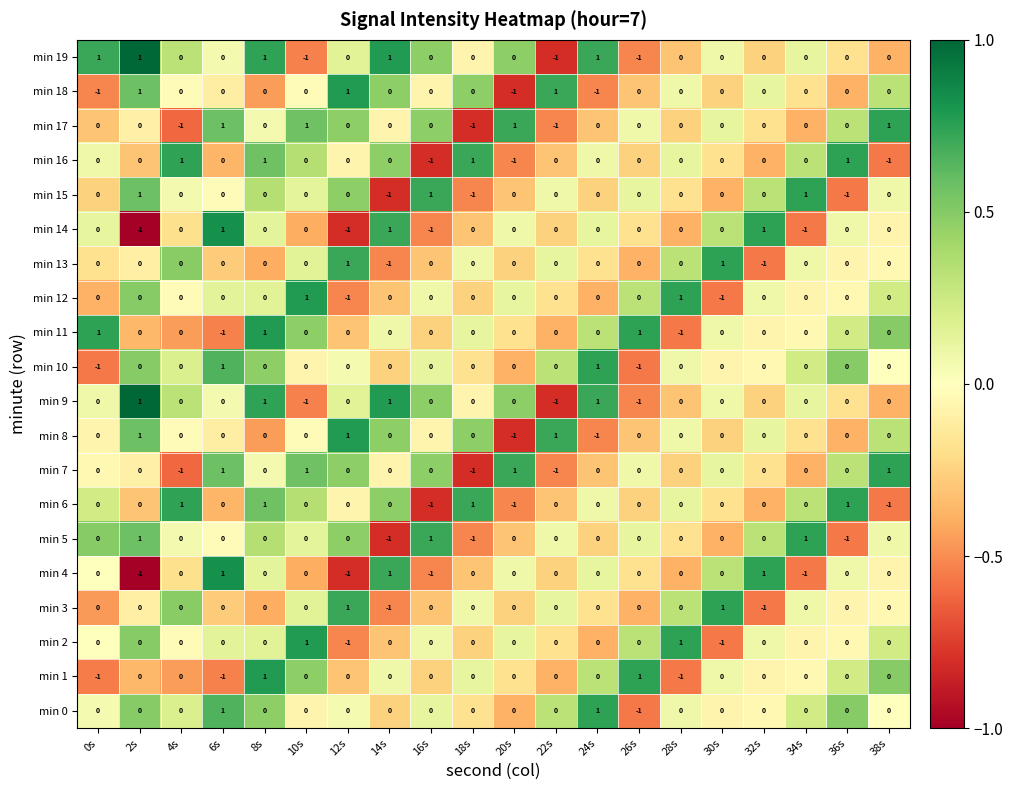

The min 7 series shows 0 at 30s. True or false?

True